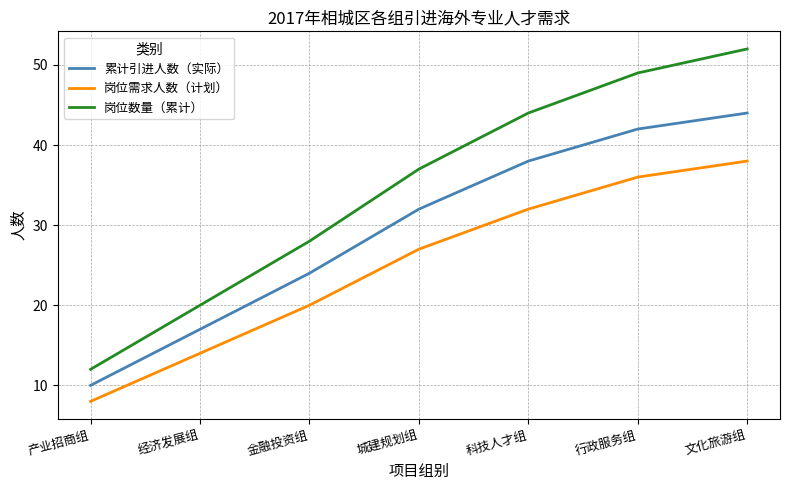

Reading left to right, extract all data points from this chart.

累计引进人数（实际）: 10	17	24	32	38	42	44
岗位需求人数（计划）: 8	14	20	27	32	36	38
岗位数量（累计）: 12	20	28	37	44	49	52